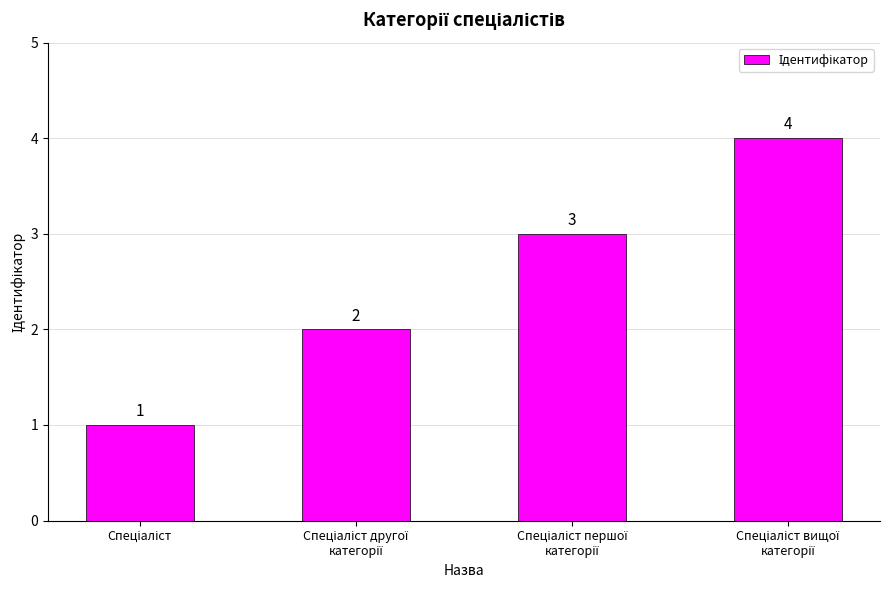

What is the greatest value displayed?

4